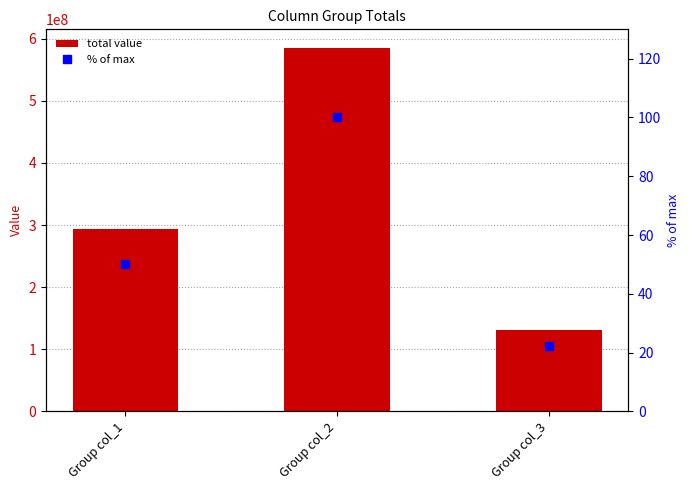

The total value series shows 394517934.2 at Group col_1. True or false?

False